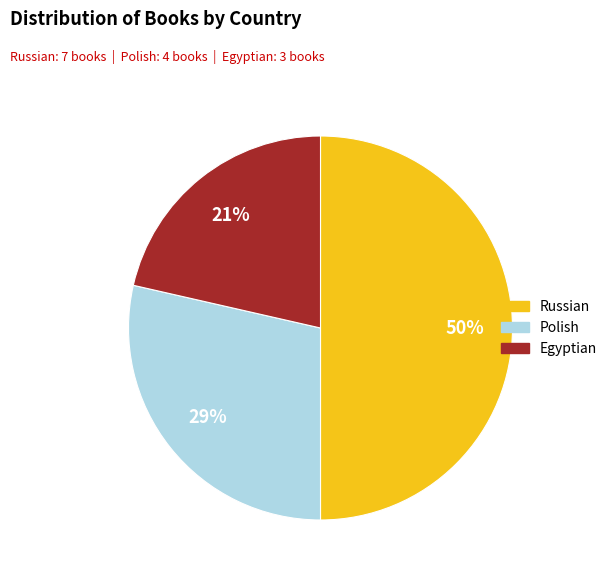

Rank the categories by value from highest to lowest.

Russian, Polish, Egyptian